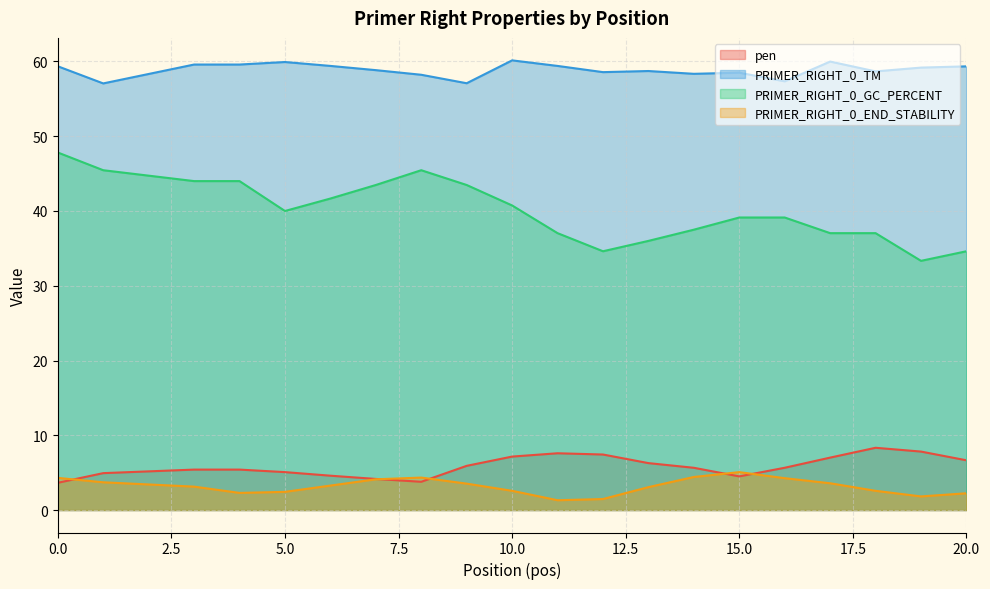

What is the difference between the highest and lowest values at 17?

56.4